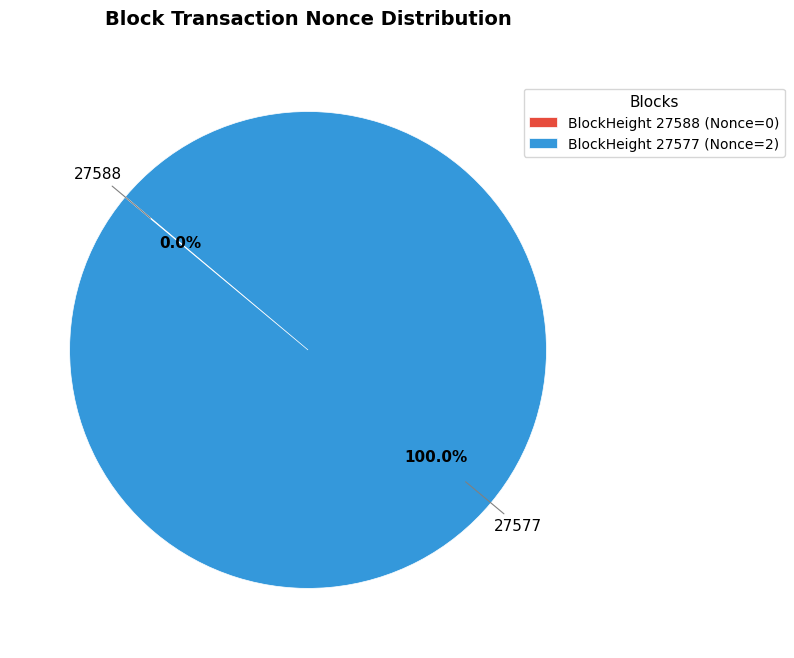

Is there a majority slice in this chart?

Yes